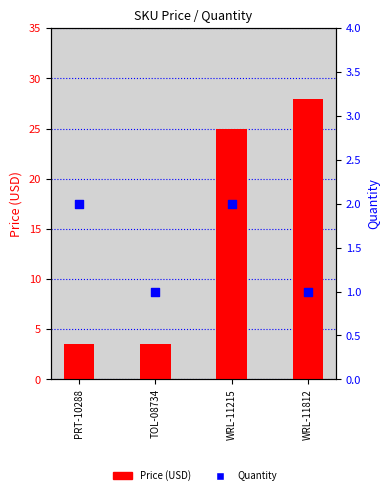

At which category is the sum across all series the highest?

WRL-11812